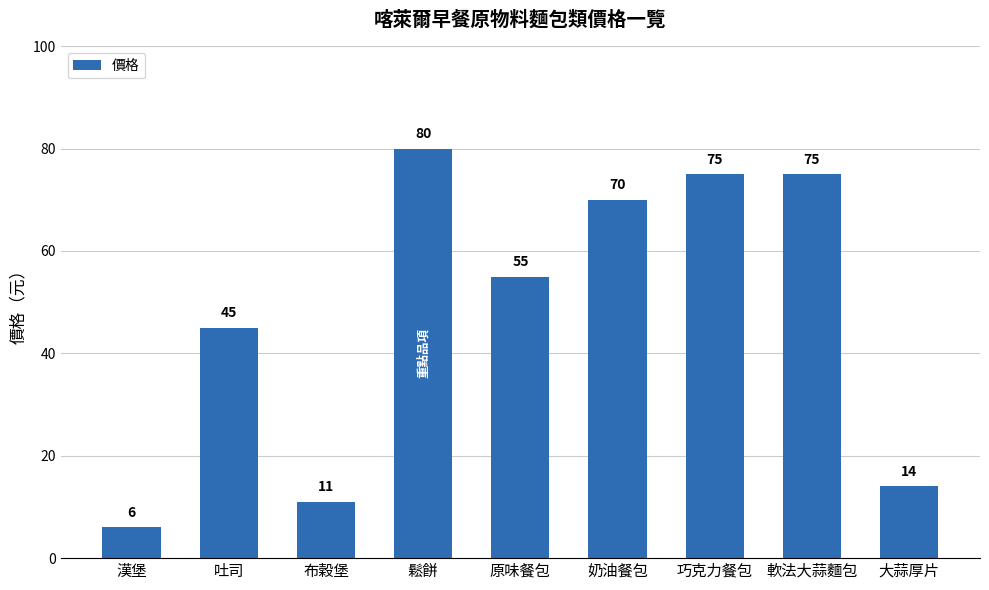

Approximately how many times larger is the value at 巧克力餐包 compared to 原味餐包?

1.4